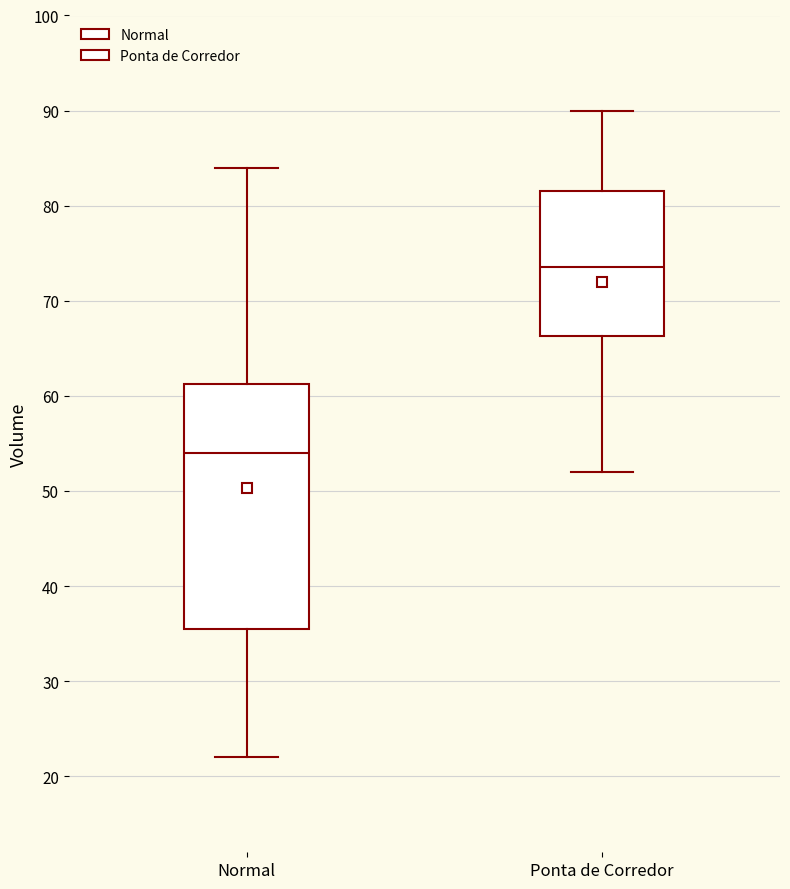

Reading left to right, transcribe this box plot: for each box, give where its median line is, the range the box spans, and where its two whiskers end, as read against the y-axis. The values are not printed on the chart, so give them approximately, as read against the axis.

Normal: median 54, box 36 to 61, whiskers 22 to 84
Ponta de Corredor: median 74, box 66 to 82, whiskers 52 to 90